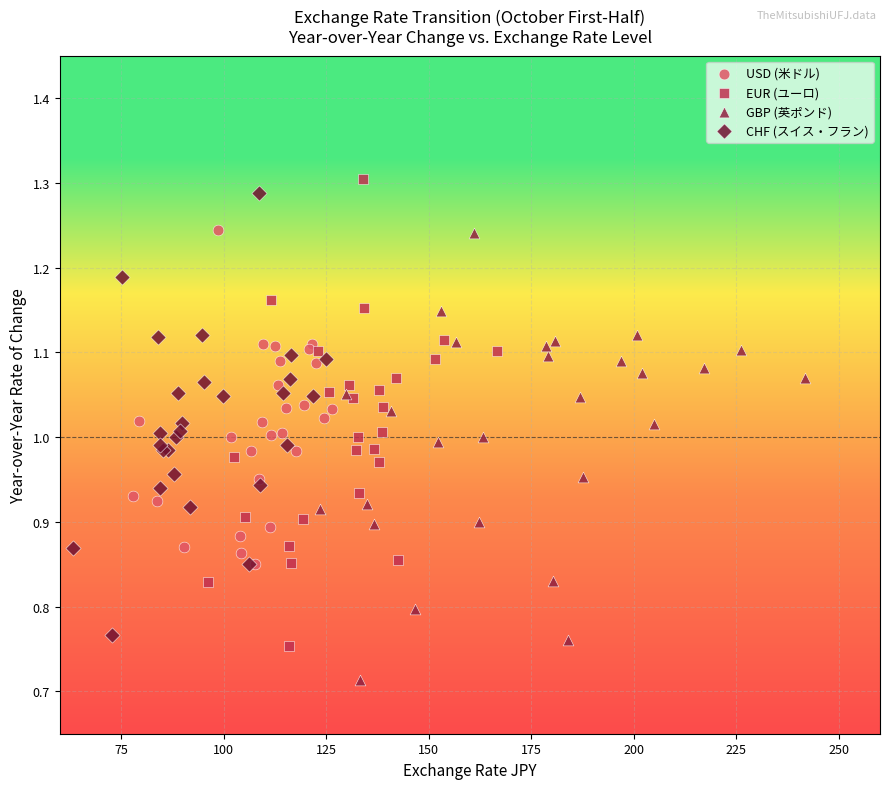

Which series contains the highest Y value?

EUR (ユーロ)